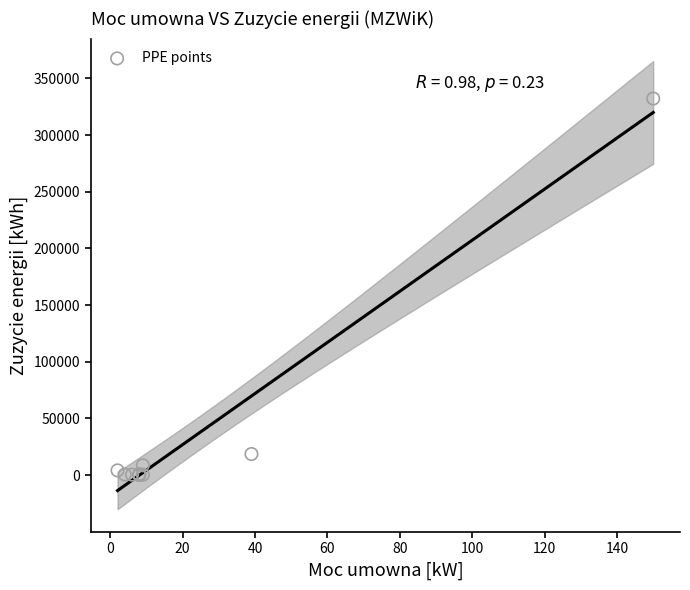

What Y value in the scatter plot is closest to 166212?

18612